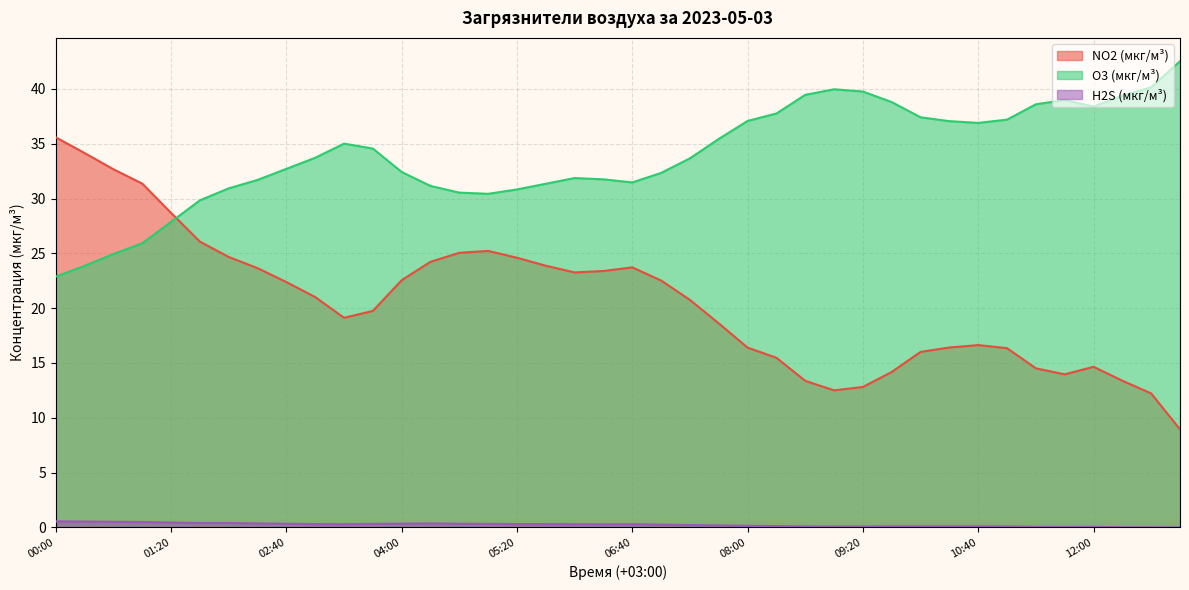

Between which two adjacent categories do NO2 (мкг/м³) and O3 (мкг/м³) first intersect?

01:20 and 01:40